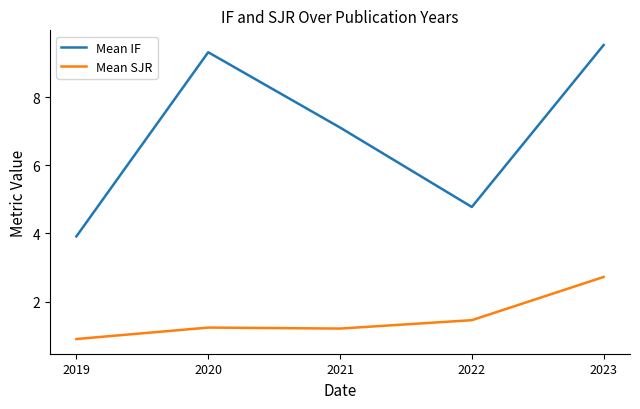

Which label corresponds to the largest value in the chart?

2023